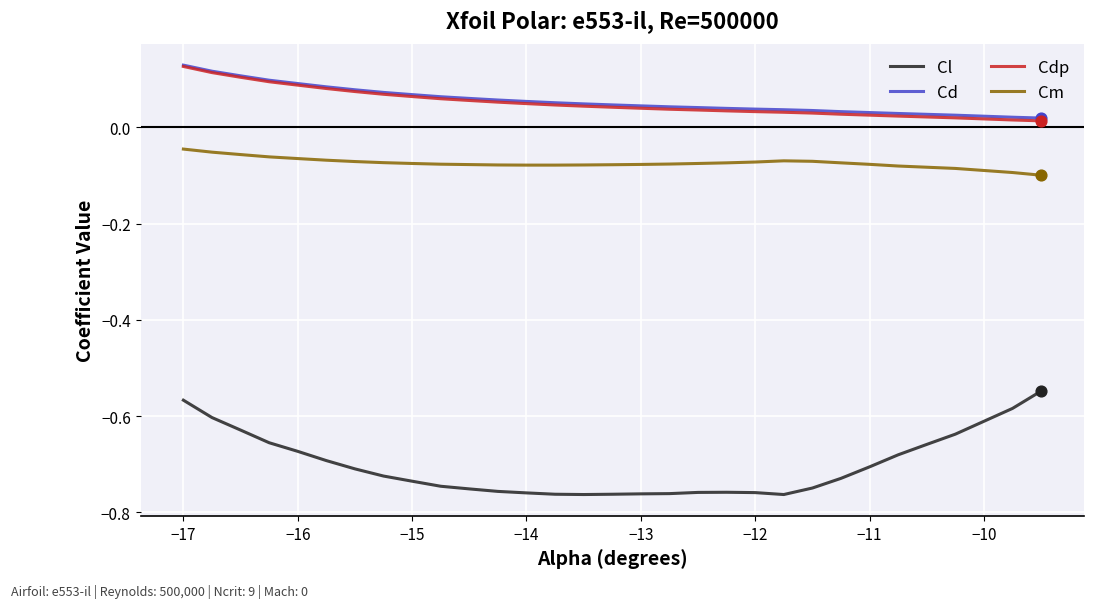

Which series has the largest range (max minus min)?

Cl